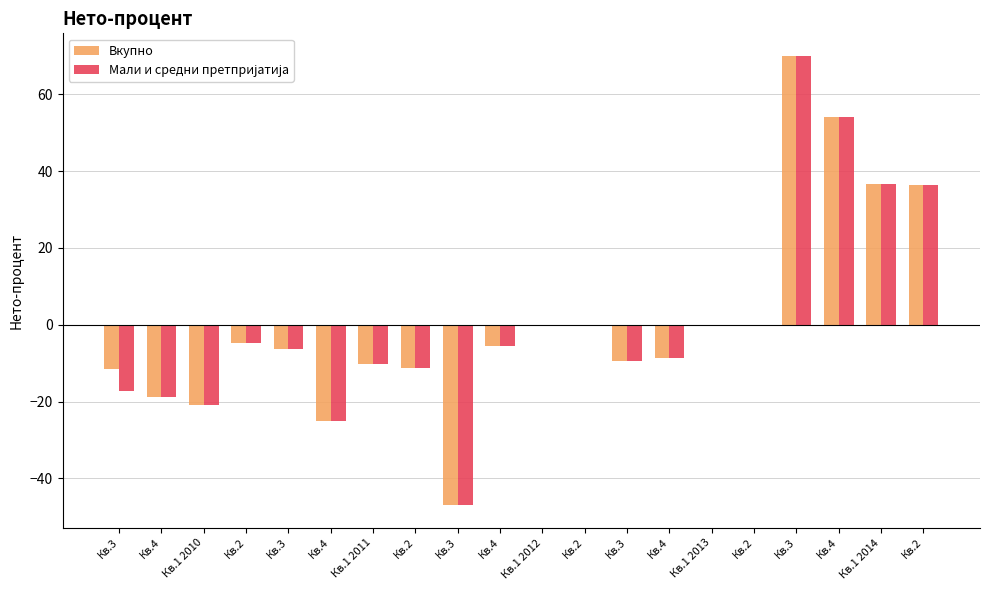

Rank the series by their average value, from highest to lowest.

Вкупно, Мали и средни претпријатија